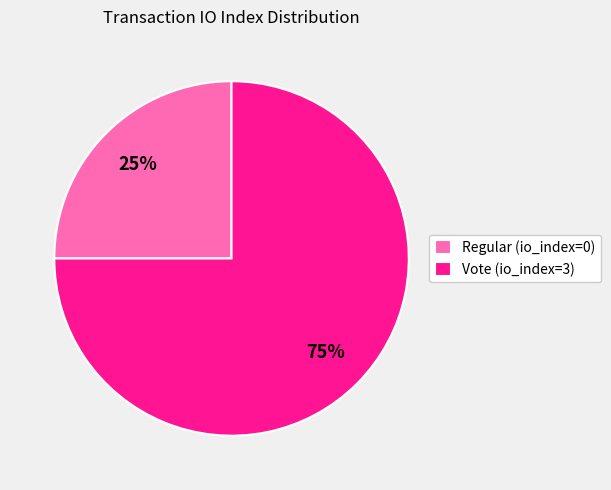

Which category has the biggest portion of the pie?

Vote (io_index=3)